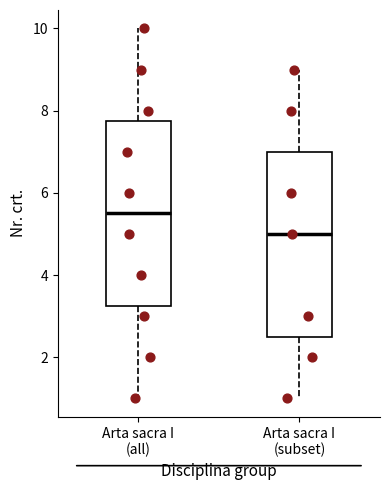

Reading left to right, transcribe this box plot: for each box, give where its median line is, the range the box spans, and where its two whiskers end, as read against the y-axis. The values are not printed on the chart, so give them approximately, as read against the axis.

Arta sacra I (all): median 5.6, box 3.2 to 7.8, whiskers 1.0 to 10.0
Arta sacra I (subset): median 5.0, box 2.6 to 7.0, whiskers 1.0 to 9.0